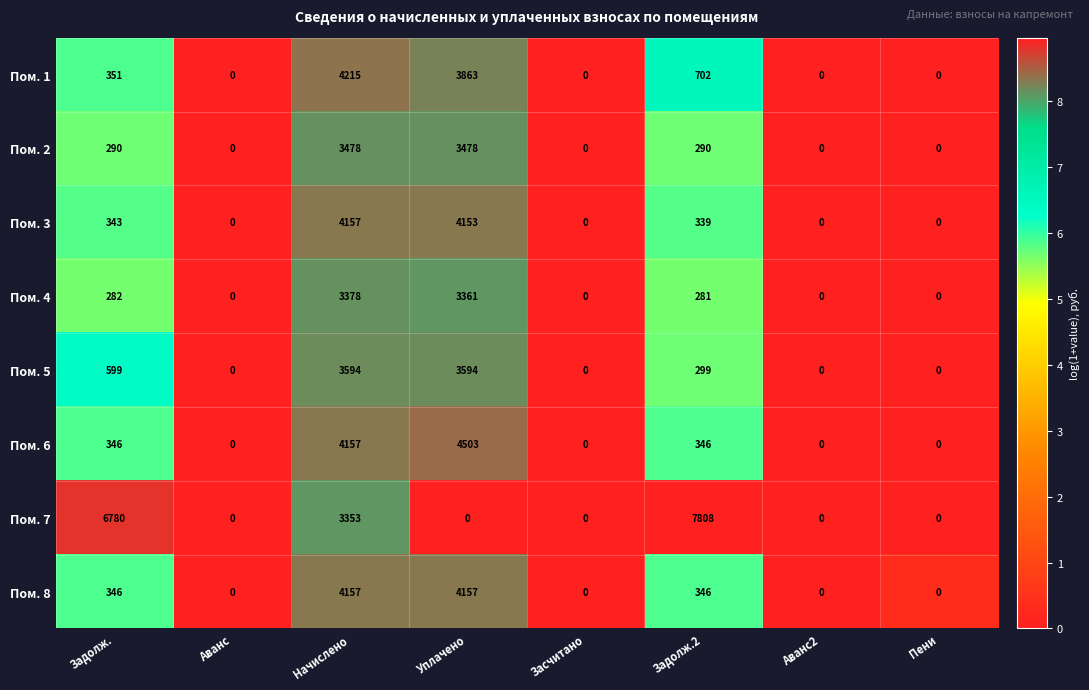

The Пом. 4 series shows 0 at Аванс2. True or false?

True